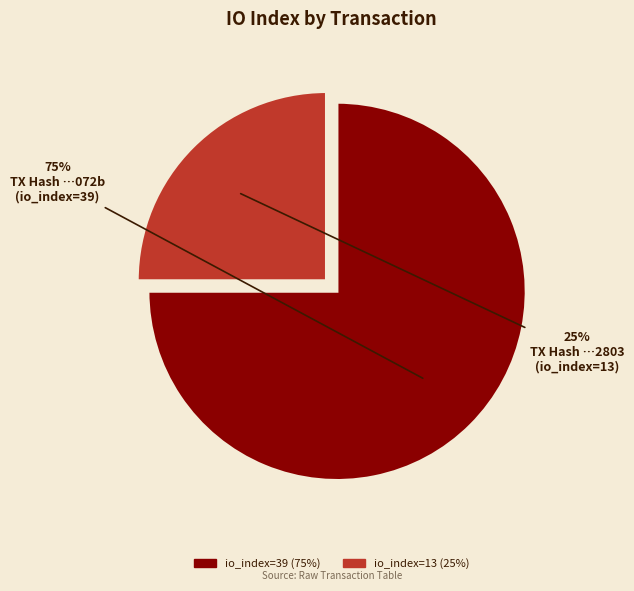

The io_index=39 slice represents 75% of the pie. True or false?

True